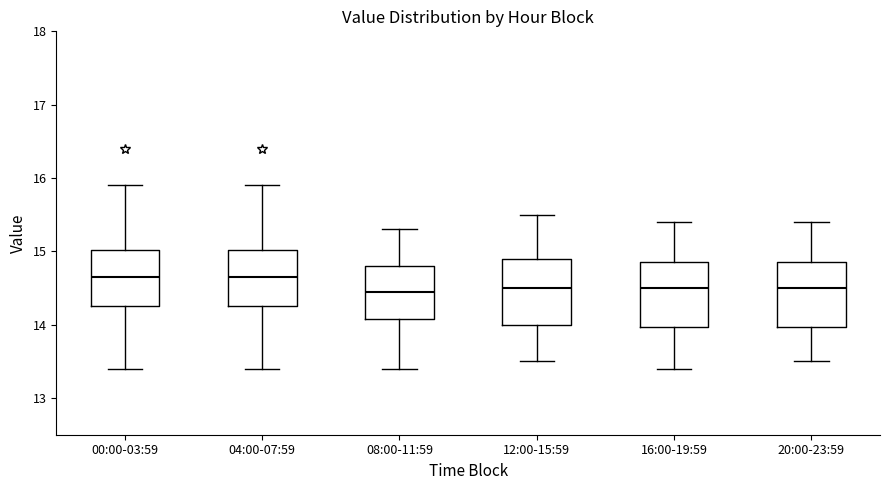

Where does the upper whisker of the box for 08:00-11:59 end on the y-axis? The values are not printed on the chart, so give them approximately, as read against the axis.

15.3